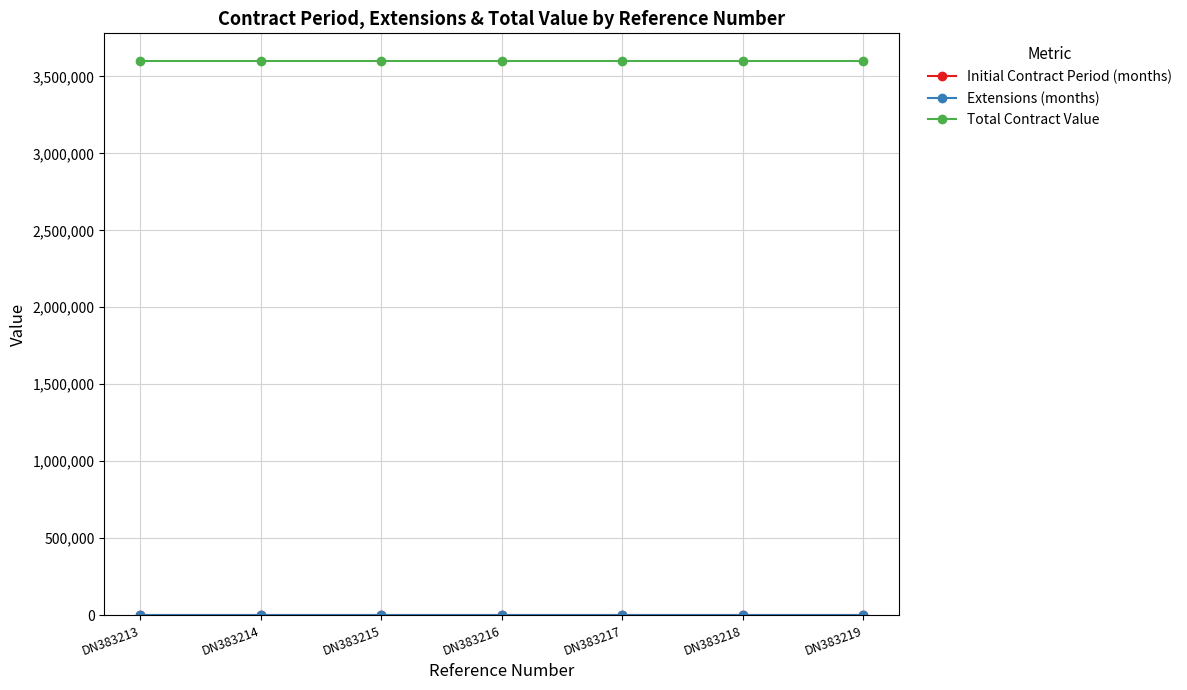

What is the minimum value for Total Contract Value?

3600000